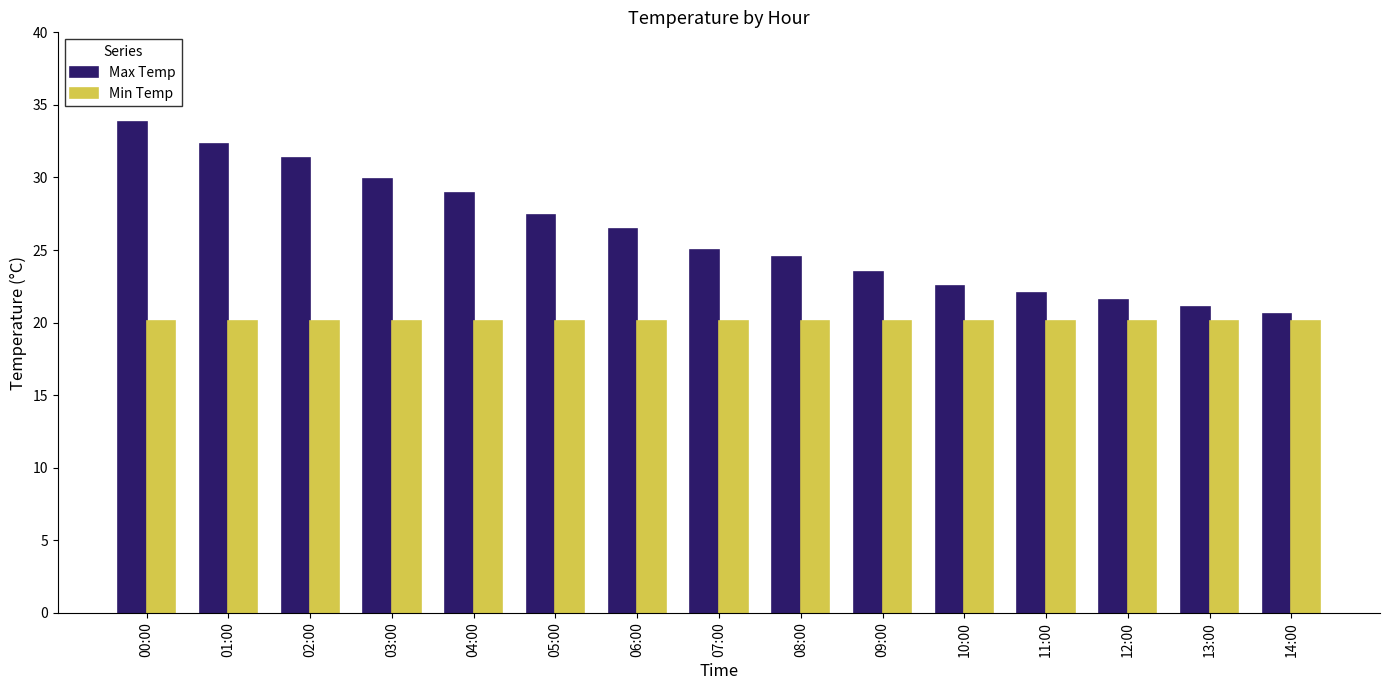

What is the maximum value shown in the chart?

33.8